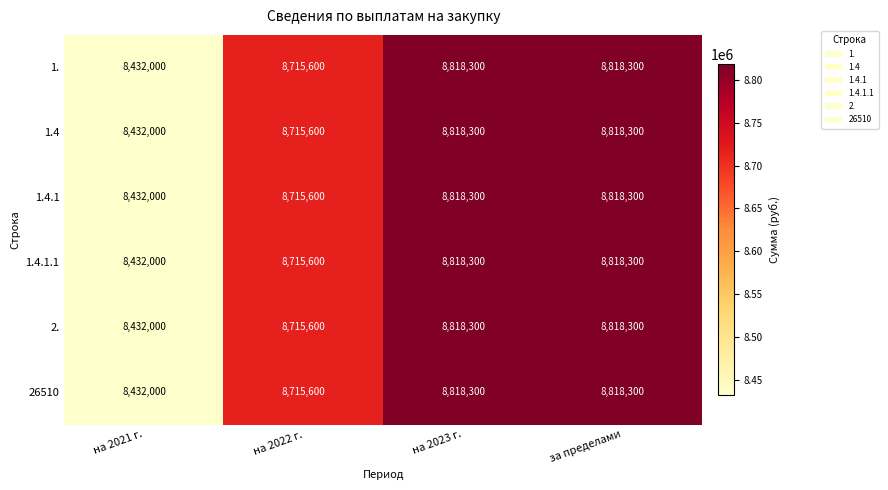

What is the maximum value for 1.4?

8818300